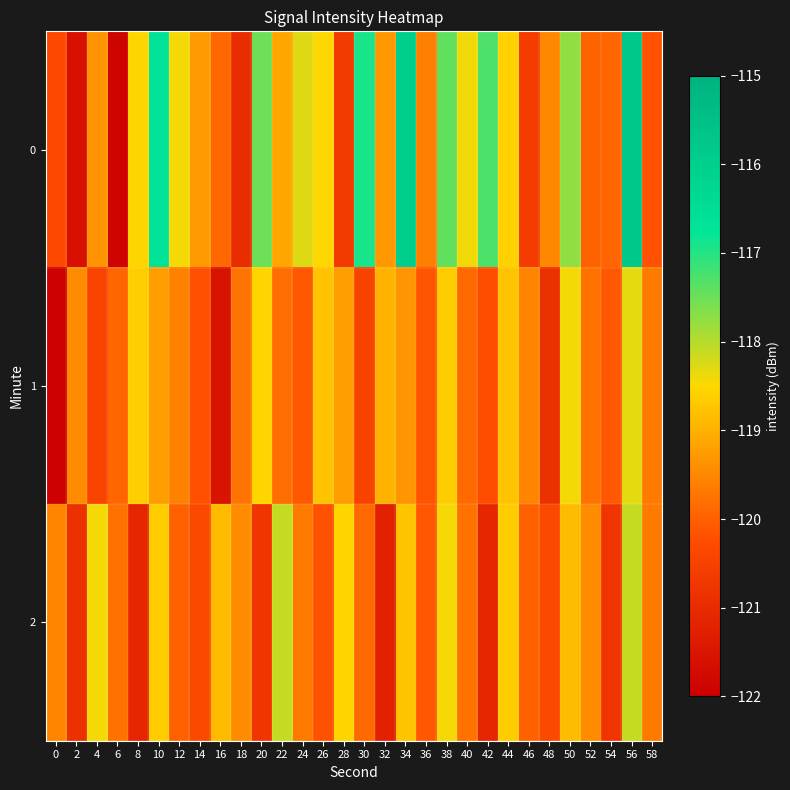

What is the total value across all series at 54?

-360.8